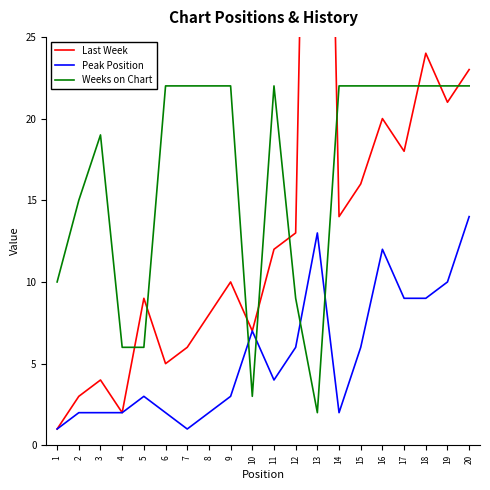

What value does the Peak Position series have at 8?

2